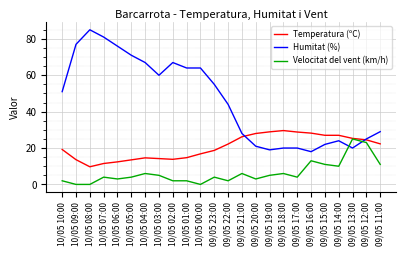

What position from the right is 09/05 21:00?

11